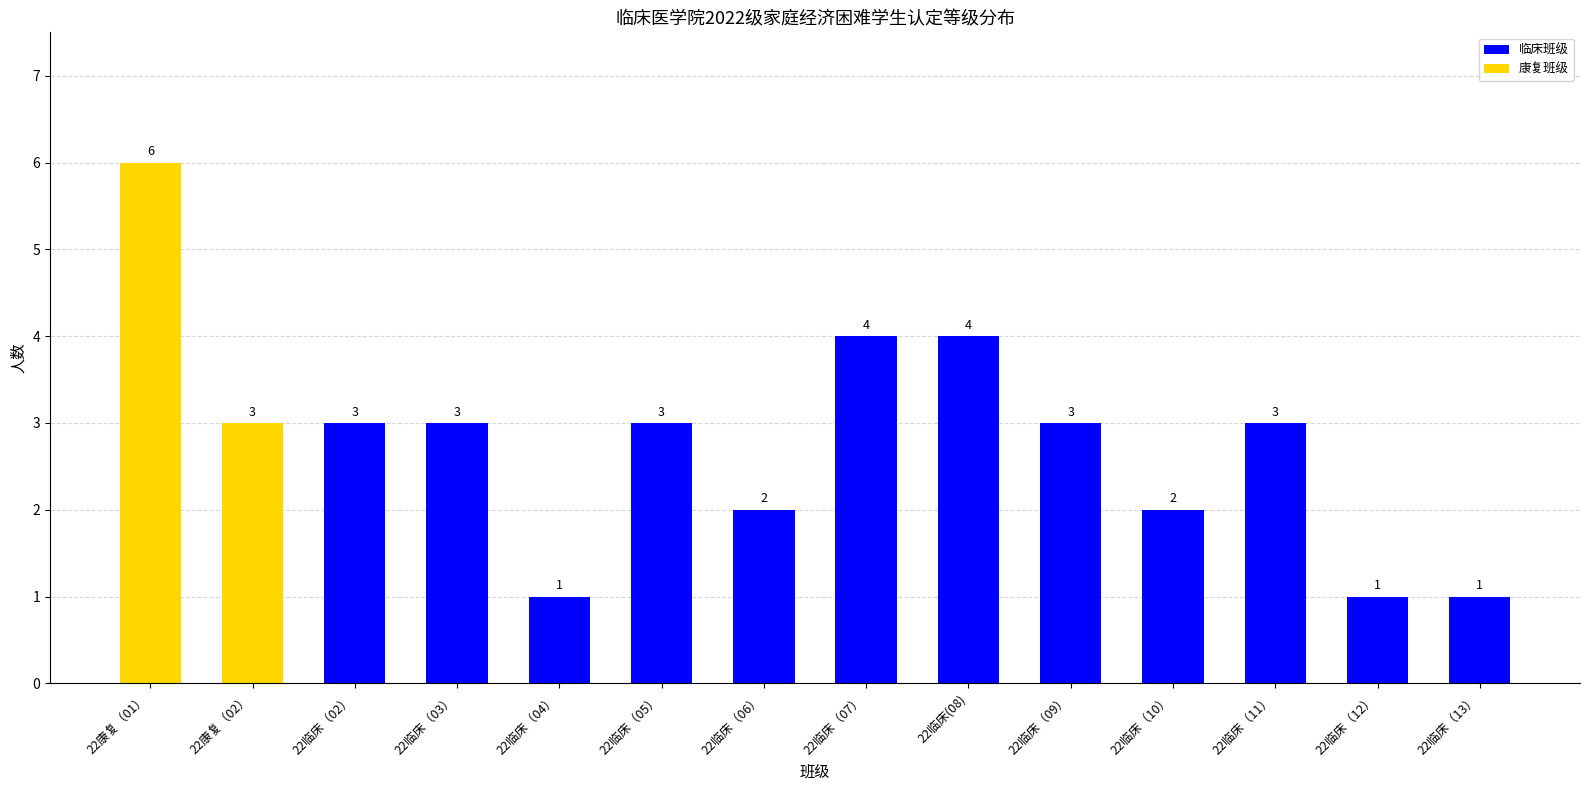

What is the average value?

3